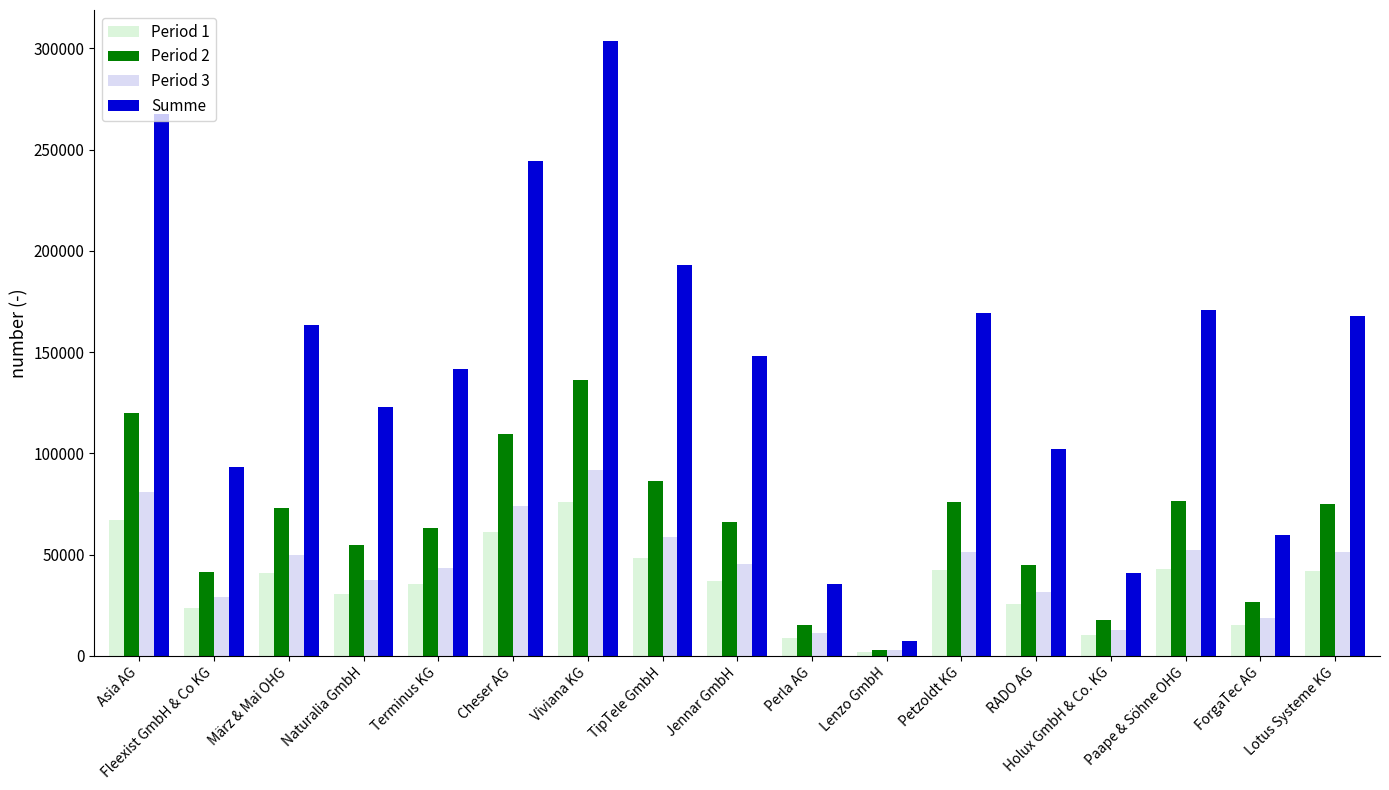

Where does the Period 3 series first go above 45065?

Asia AG